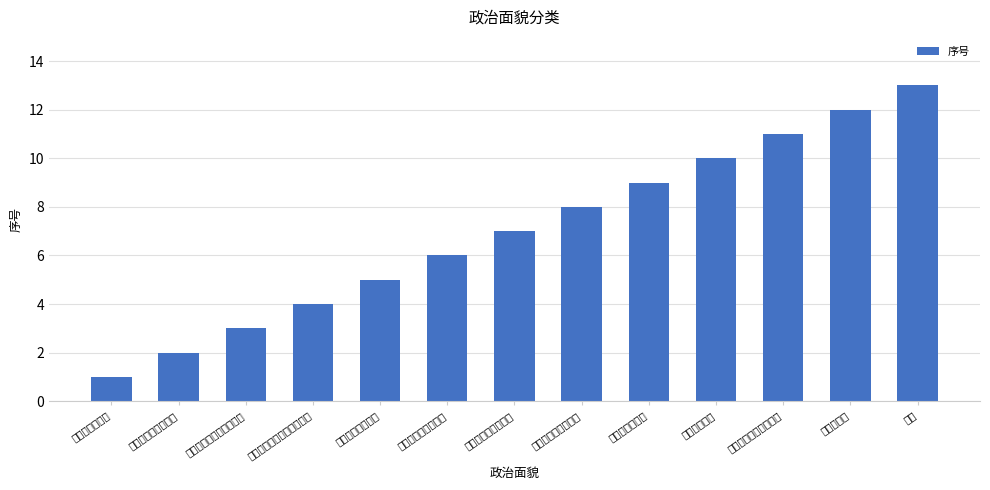

Reading right to left, transcribe all the data shown in this chart.

群众=13	无党派人士=12	台湾民主自治同盟盟员=11	九三学社社员=10	中国致公党党员=9	中国农工民主党党员=8	中国民主促进会会员=7	中国民主建国会会员=6	中国民主同盟盟员=5	中国国民党革命委员会会员=4	中国共产主义青年团团员=3	中国共产党预备党员=2	中国共产党党员=1